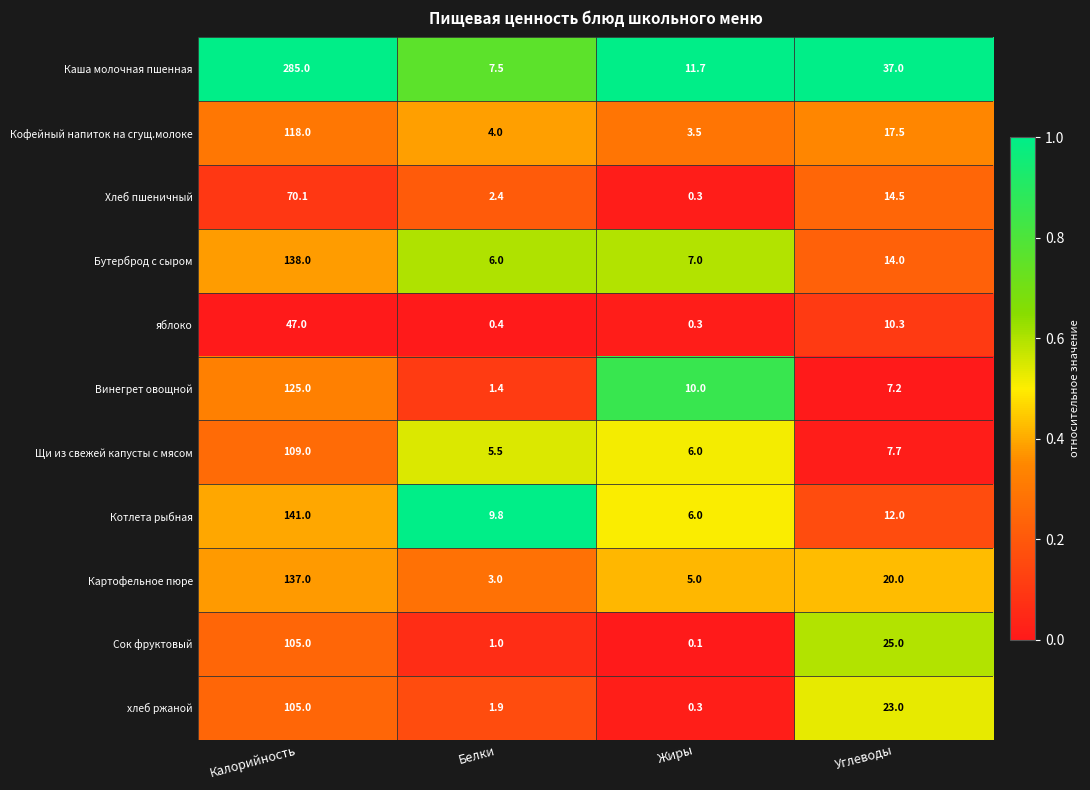

What is the total value across all series at Калорийность?

1380.1